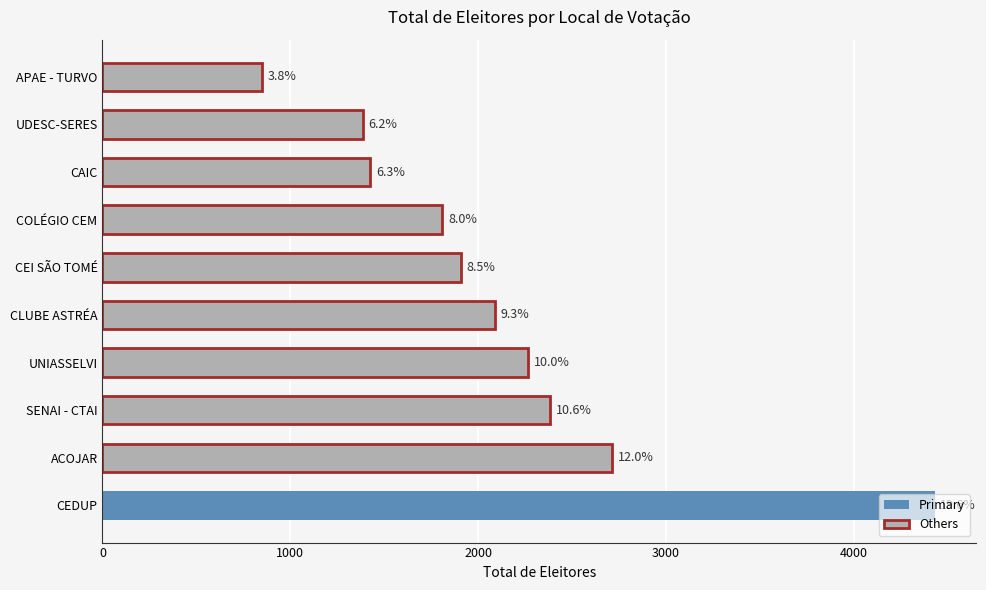

What is the smallest value displayed?

851